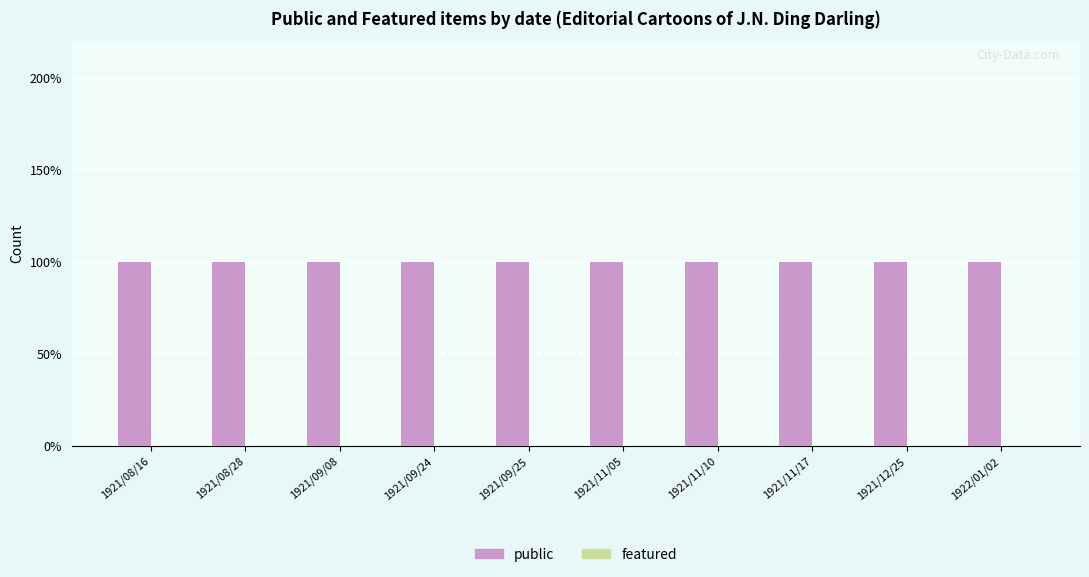

Reading right to left, extract all data points from this chart.

public: 1922/01/02=1	1921/12/25=1	1921/11/17=1	1921/11/10=1	1921/11/05=1	1921/09/25=1	1921/09/24=1	1921/09/08=1	1921/08/28=1	1921/08/16=1
featured: 1922/01/02=0	1921/12/25=0	1921/11/17=0	1921/11/10=0	1921/11/05=0	1921/09/25=0	1921/09/24=0	1921/09/08=0	1921/08/28=0	1921/08/16=0